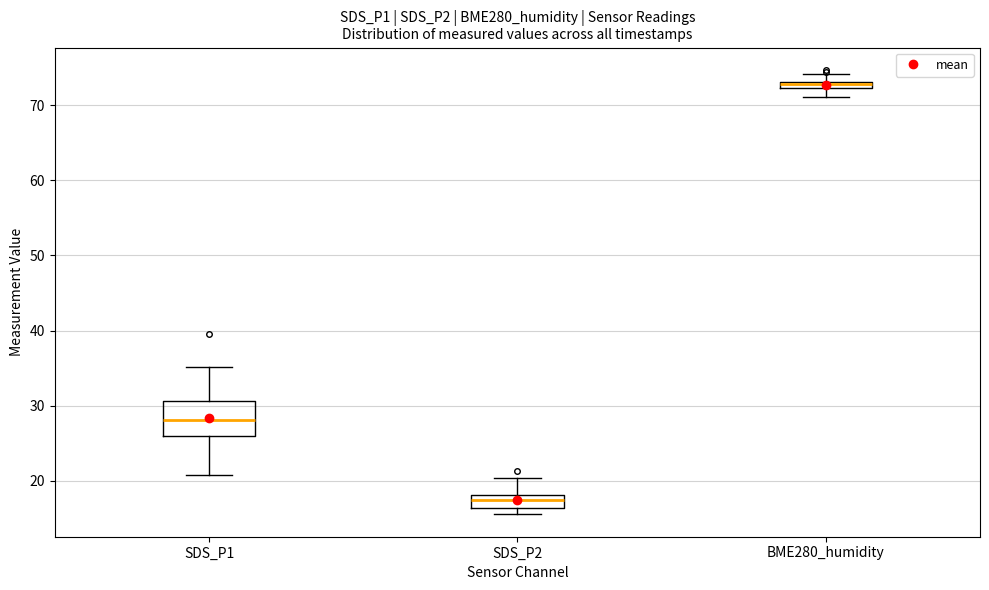

Where is the lower edge of the box for SDS_P2 on the y-axis? The values are not printed on the chart, so give them approximately, as read against the axis.

16